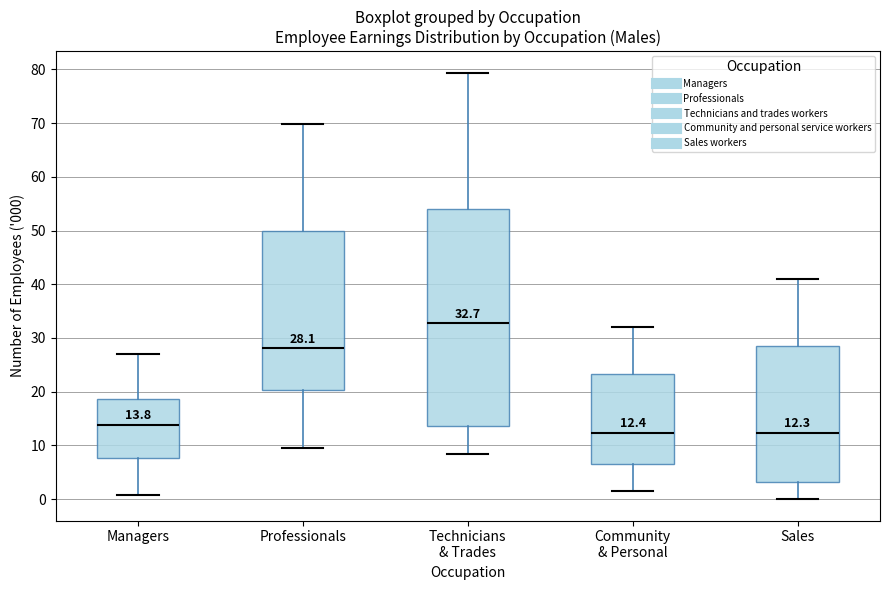

Comparing the boxes themselves (not the whiskers), which one is the tallest?

Technicians & Trades